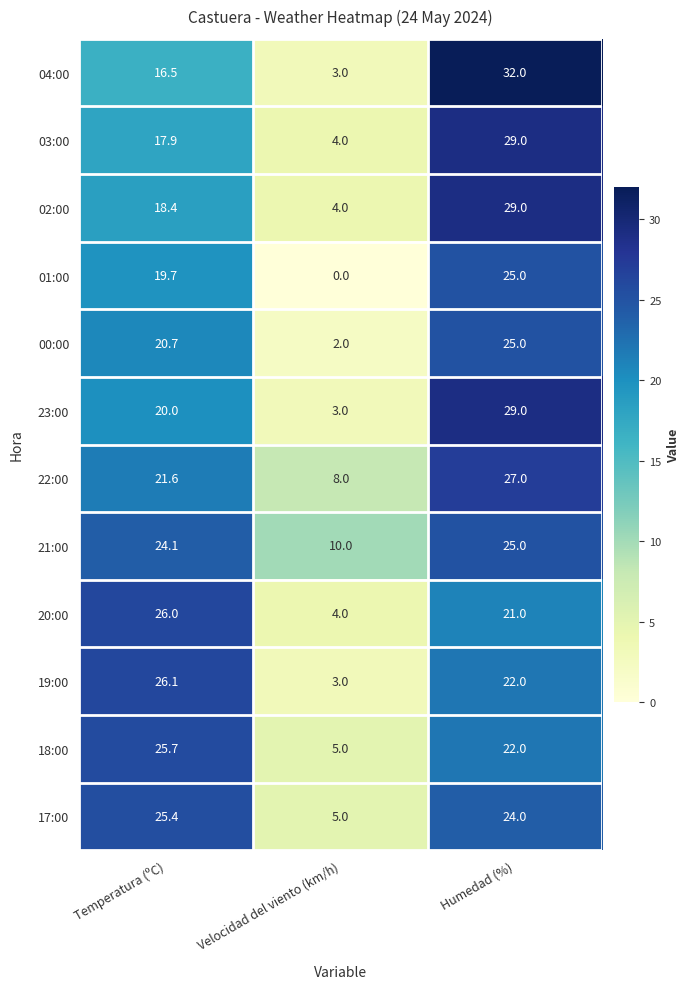

Count the number of data series in this chart.

12